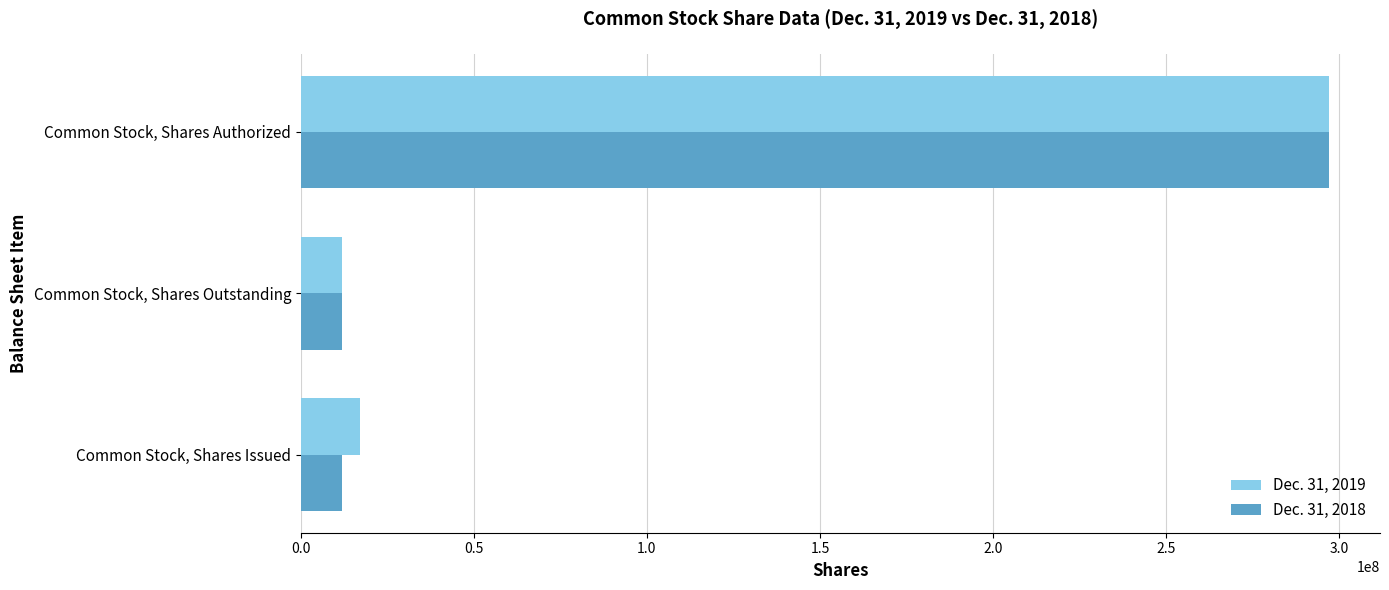

What is the sum of all Dec. 31, 2018 values?

320915270